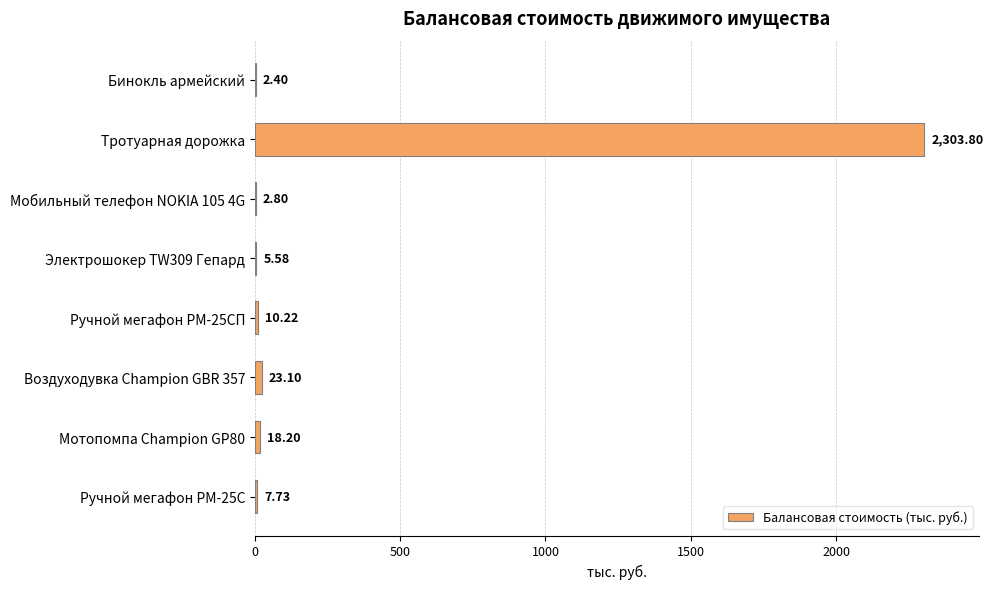

What is the sum of all values?

2373.8